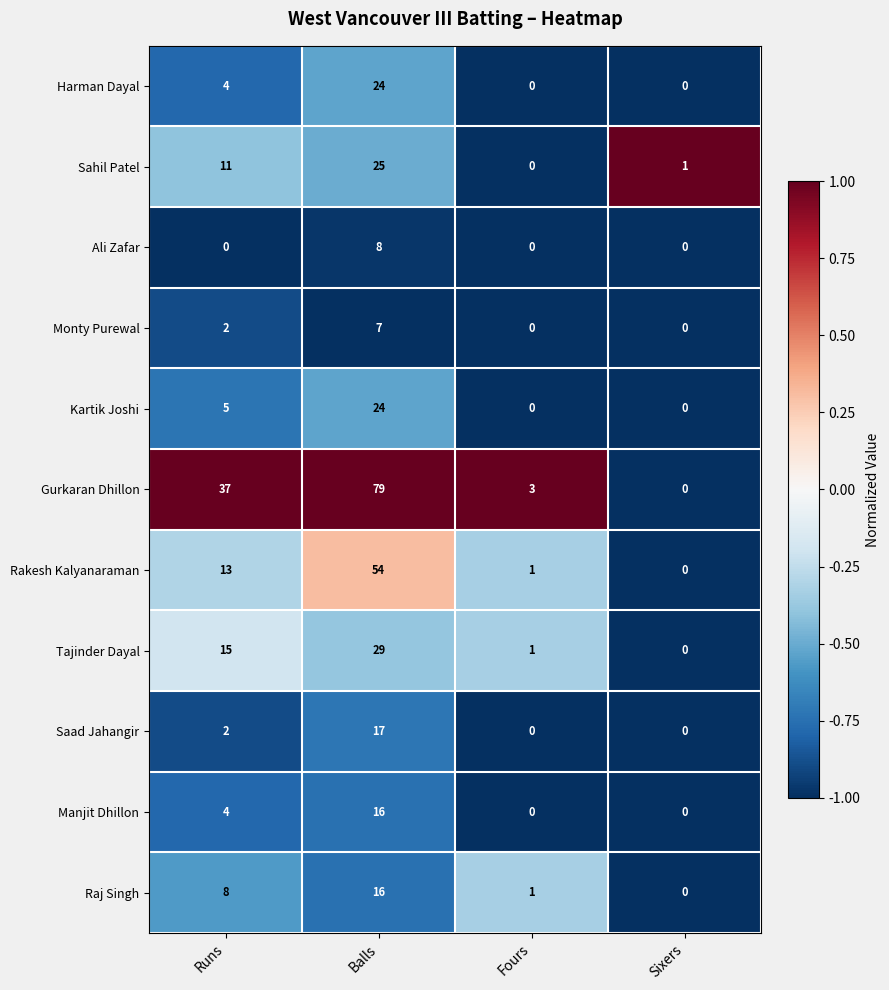

At which category is the sum across all series the highest?

Balls